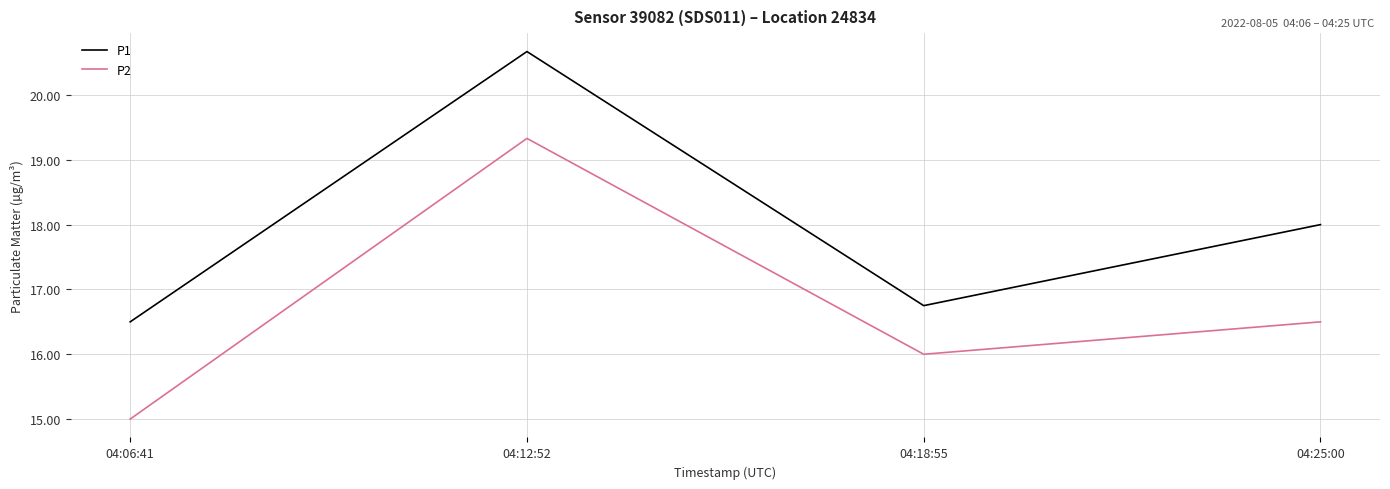

What is the approximate value of P2 at 04:06:41?

15.0